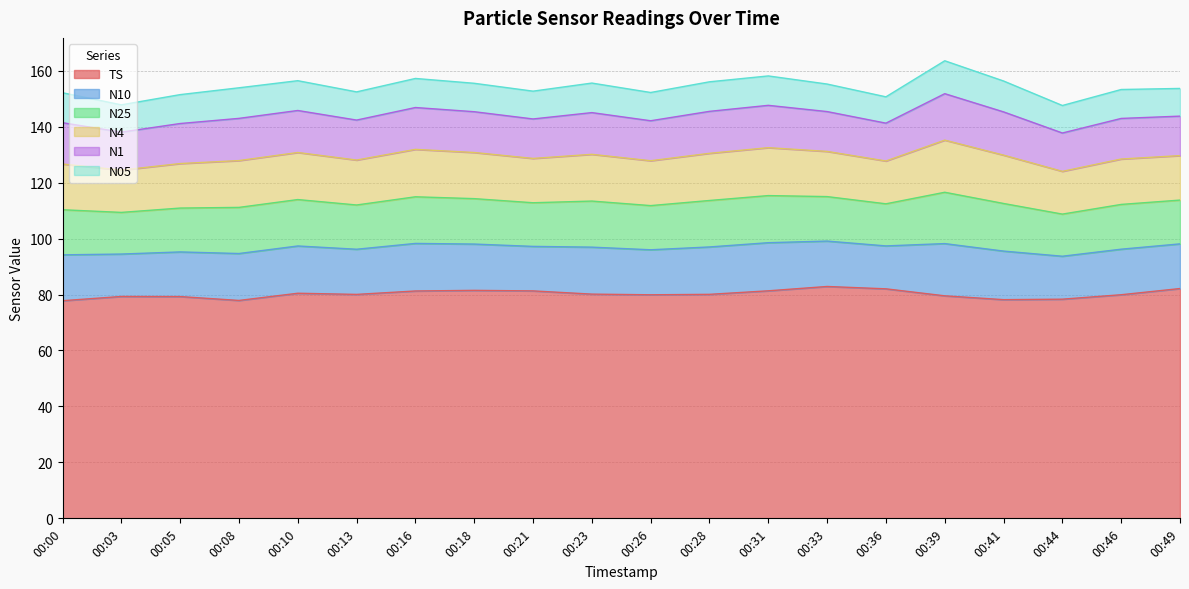

How many values in the TS series exceed 80?

11